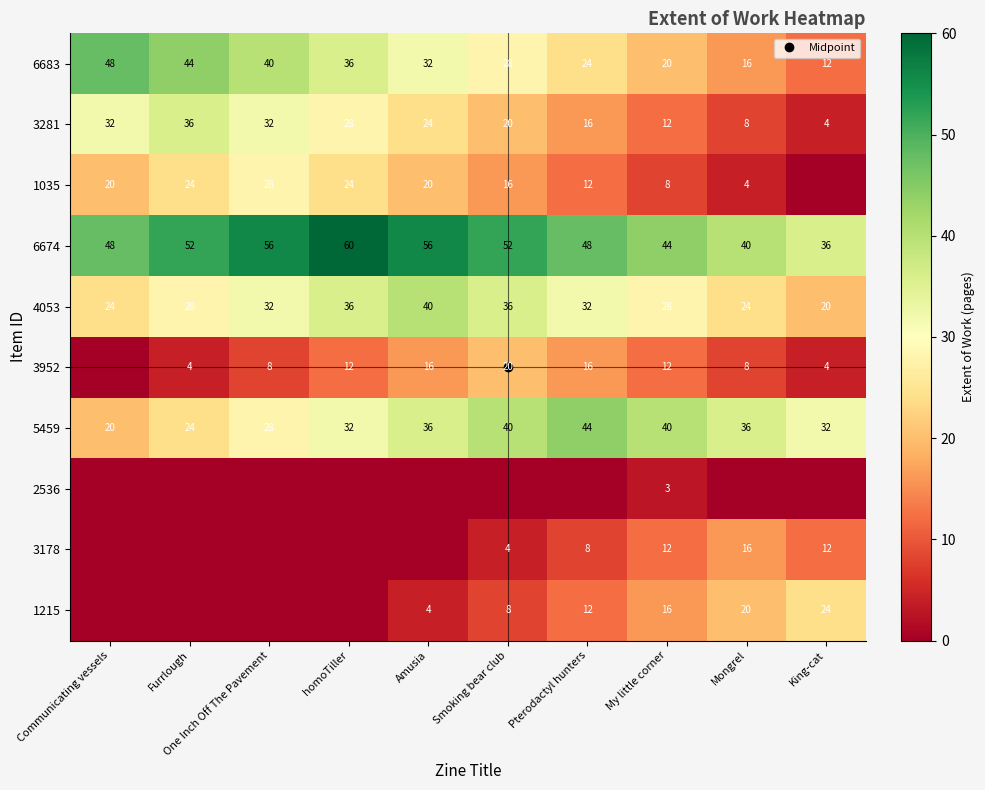

What is the sum of the 1215 values at Furrlough and Amusia?

4